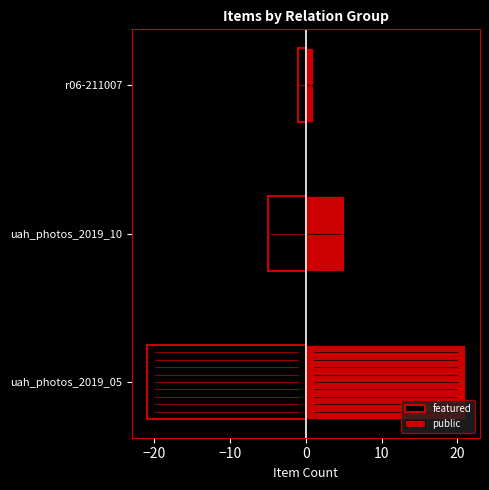

Between uah_photos_2019_10 and r06-211007, which series saw the biggest shift?

featured